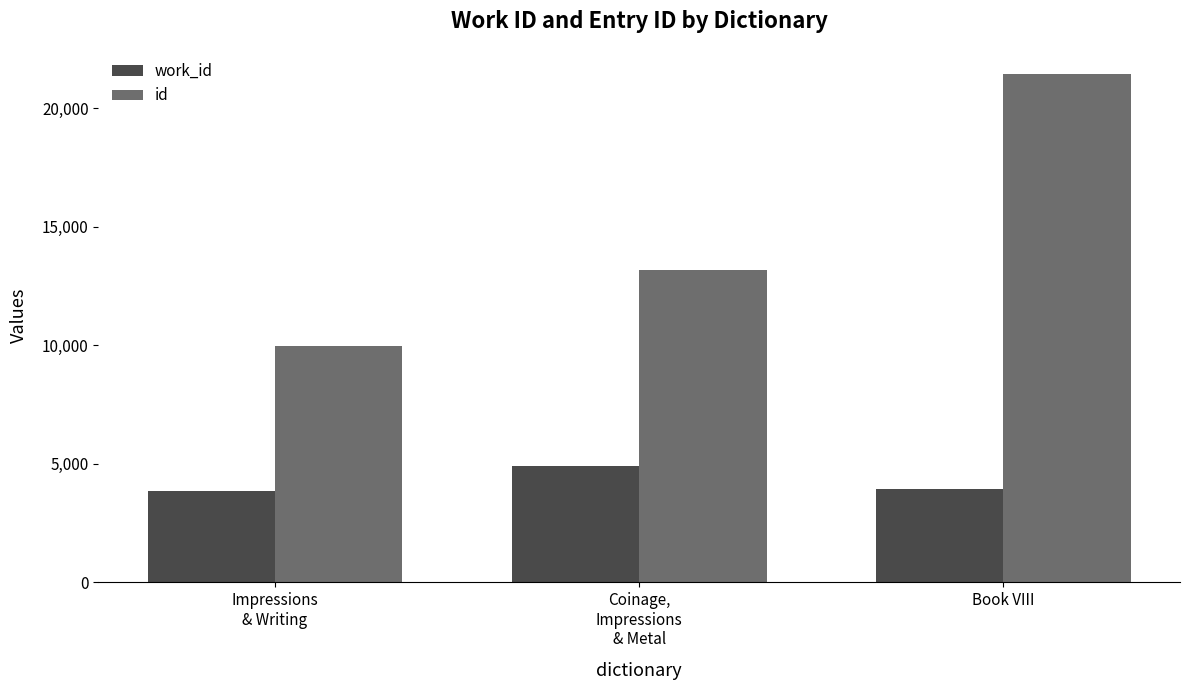

What are all the series names shown in the legend?

work_id, id